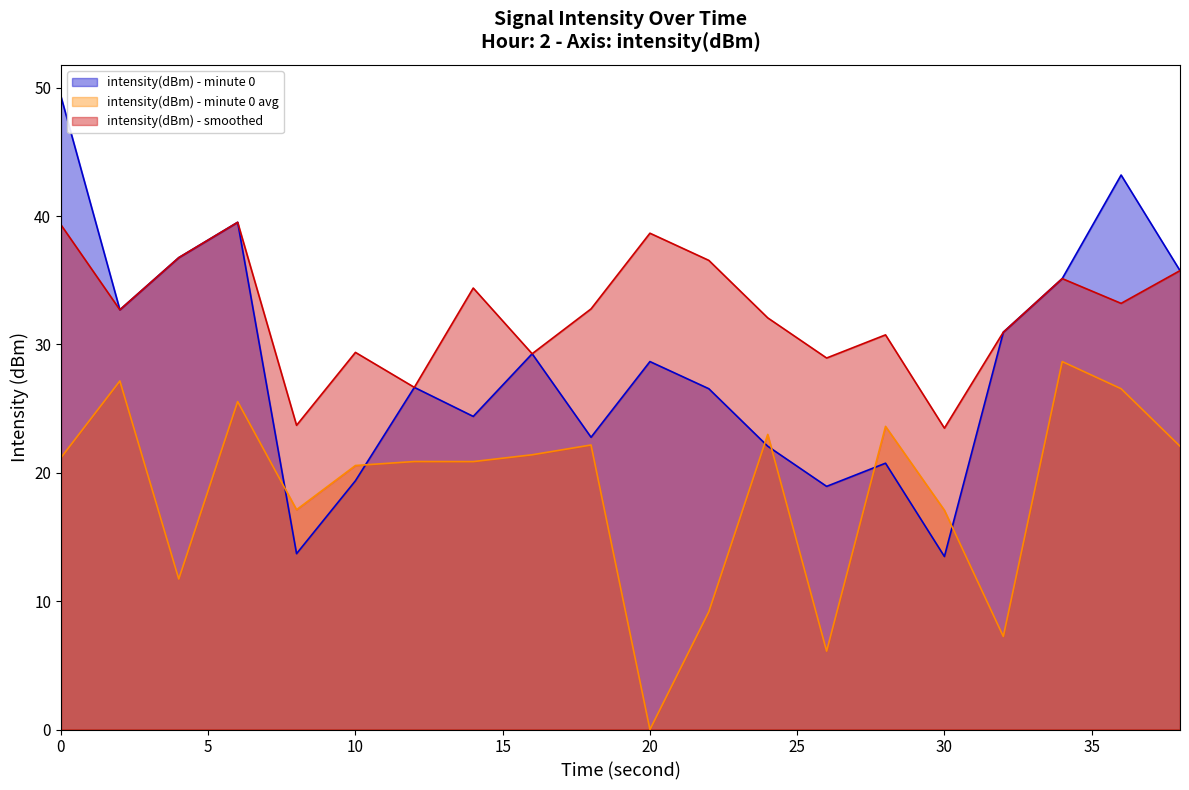

What is the minimum value for intensity(dBm) - minute 0?

13.5